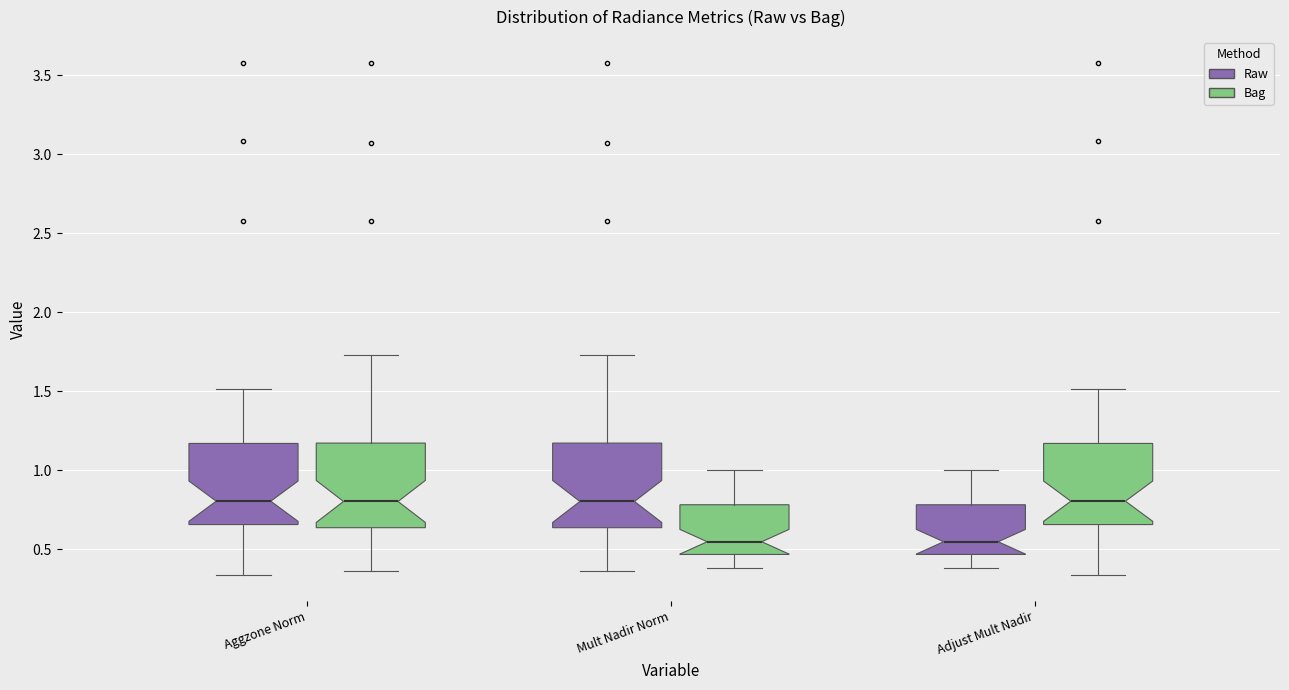

Reading left to right, read every box against the y-axis: the position of its median line, the range the box covers, and the ends of its whiskers. The values are not printed on the chart, so give them approximately, as read against the axis.

Aggzone Norm (Raw): median 0.80, box 0.65 to 1.15, whiskers 0.35 to 1.50
Aggzone Norm (Bag): median 0.80, box 0.65 to 1.15, whiskers 0.35 to 1.75
Mult Nadir Norm (Raw): median 0.80, box 0.65 to 1.15, whiskers 0.35 to 1.75
Mult Nadir Norm (Bag): median 0.55, box 0.45 to 0.80, whiskers 0.40 to 1.00
Adjust Mult Nadir (Raw): median 0.55, box 0.45 to 0.80, whiskers 0.40 to 1.00
Adjust Mult Nadir (Bag): median 0.80, box 0.65 to 1.15, whiskers 0.35 to 1.50